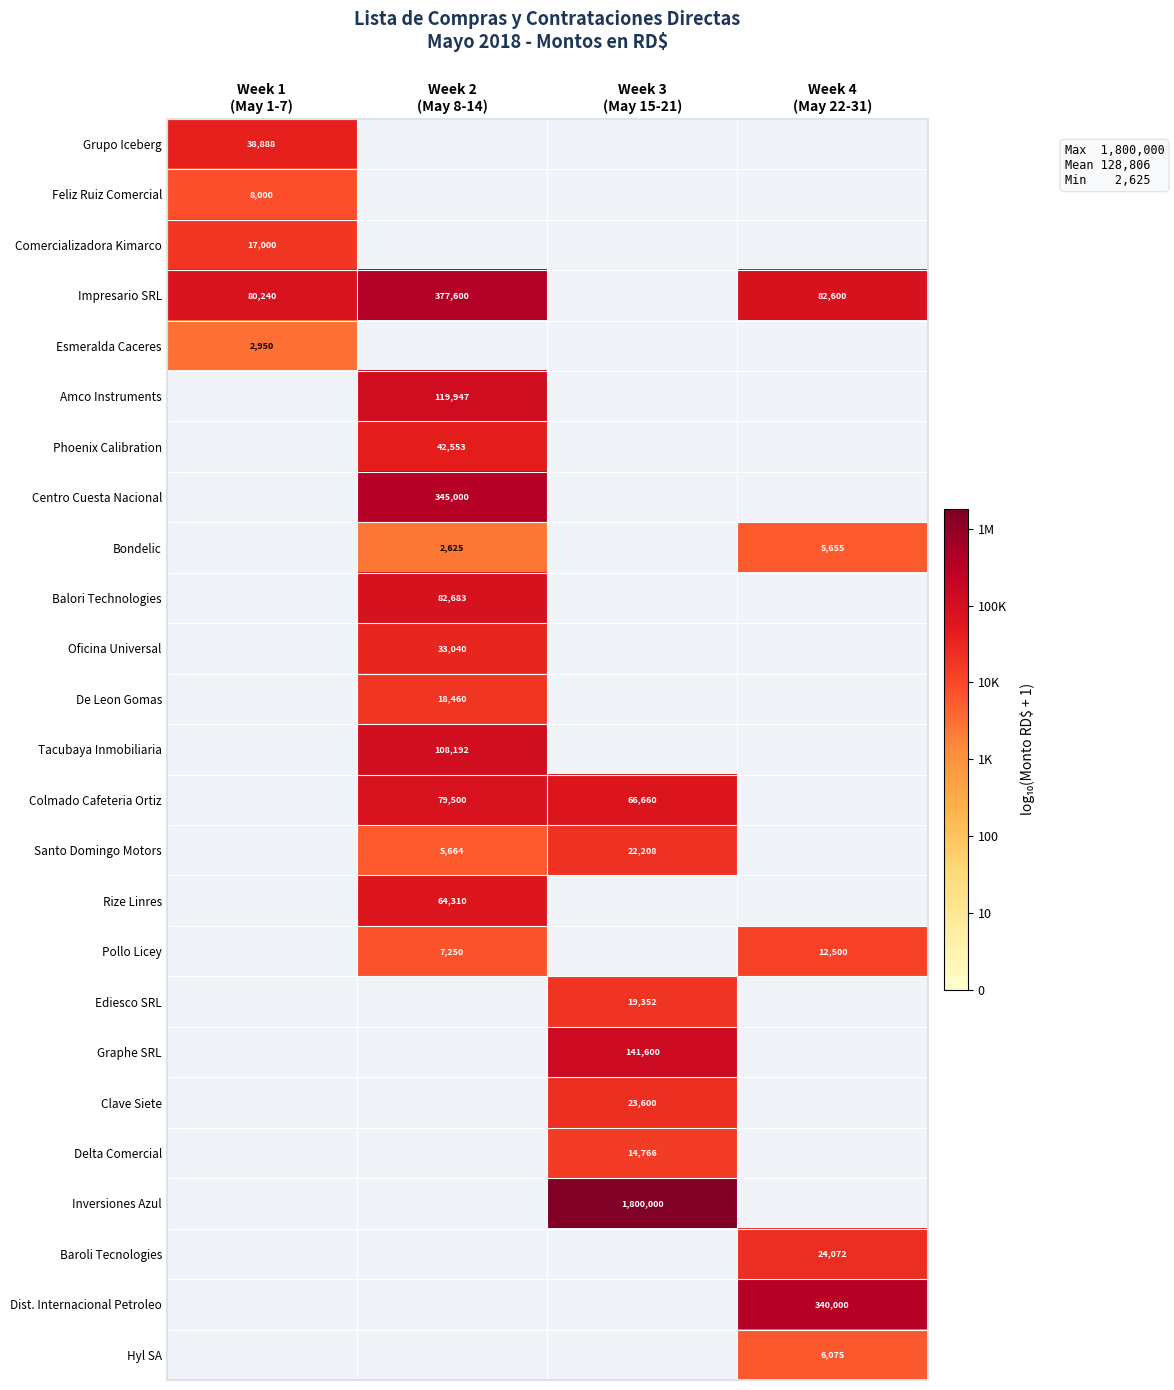

Is the value of Balori Technologies at Week 1 (May 1-7) greater than the value of Clave Siete at Week 2 (May 8-14)?

No